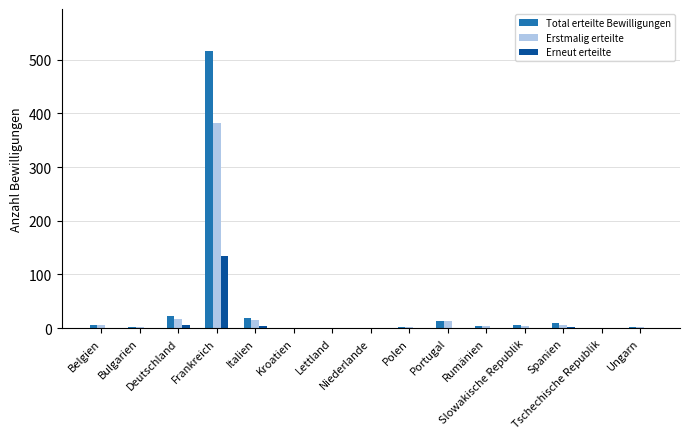

What is the total value across all series at Italien?

38